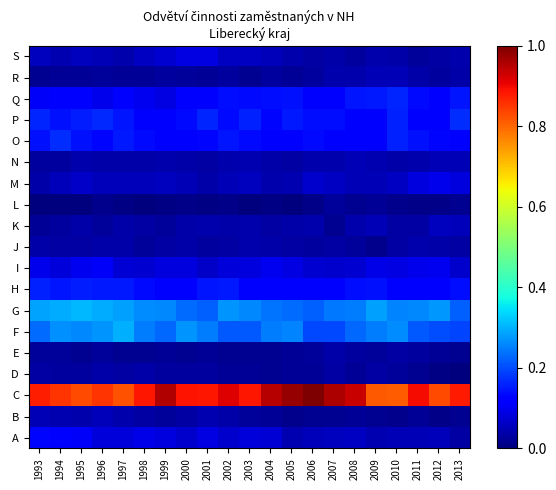

What is the total value across all series at 1993?

2.5